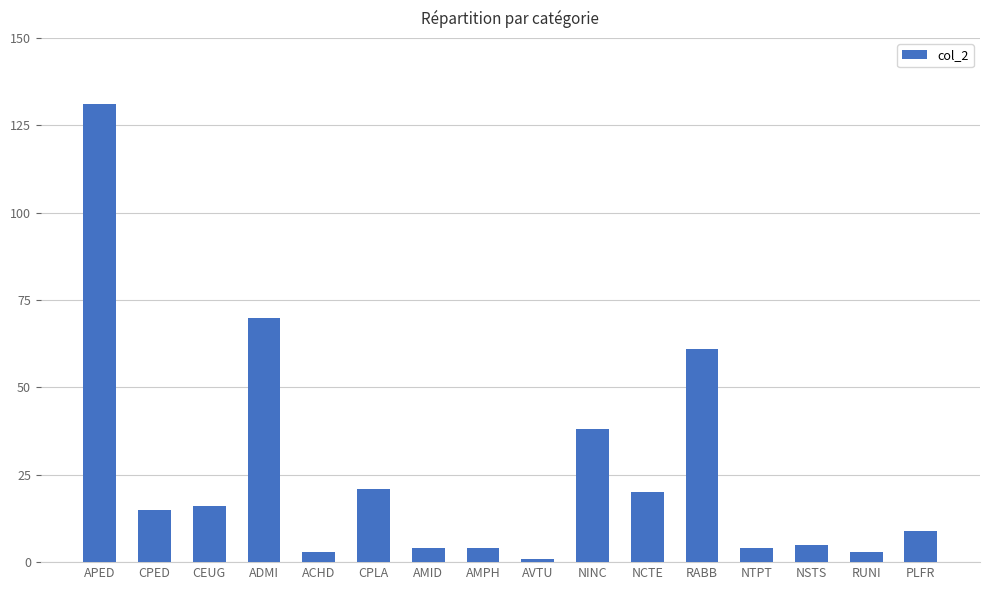

How many data points are less than 15?

8